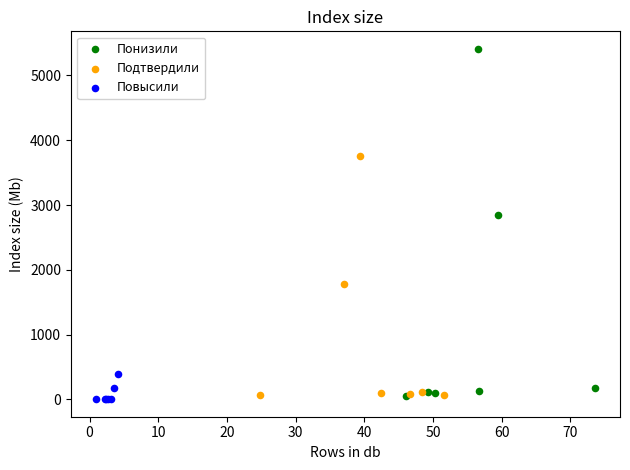

Which series reaches the maximum Y coordinate?

Понизили